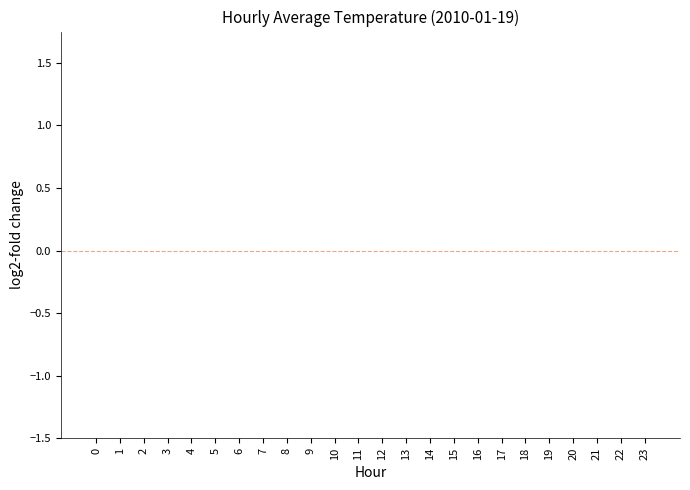

The value at 4 is 0.0. True or false?

True